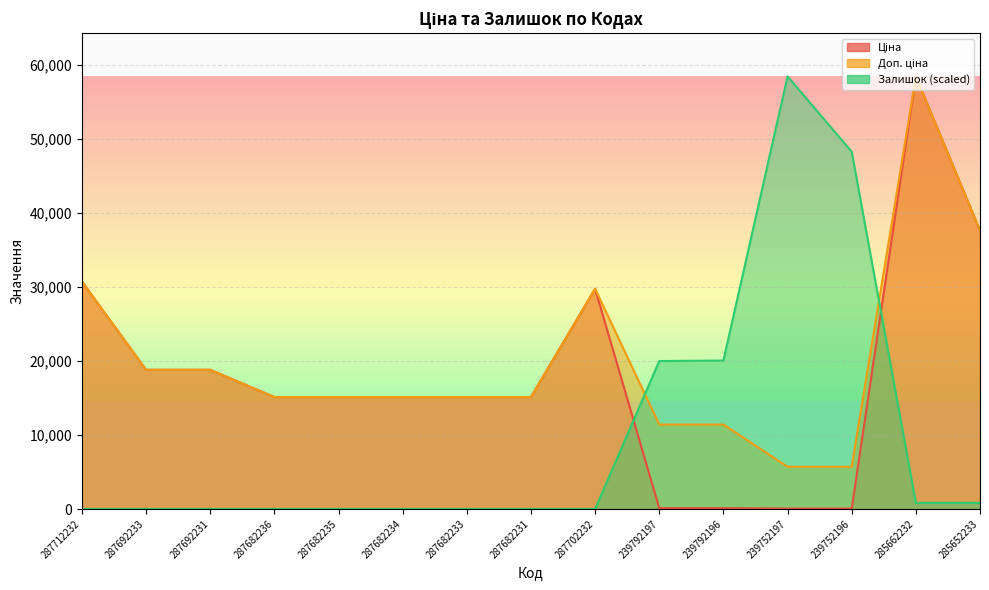

At which label does Доп. ціна reach its minimum?

239752197